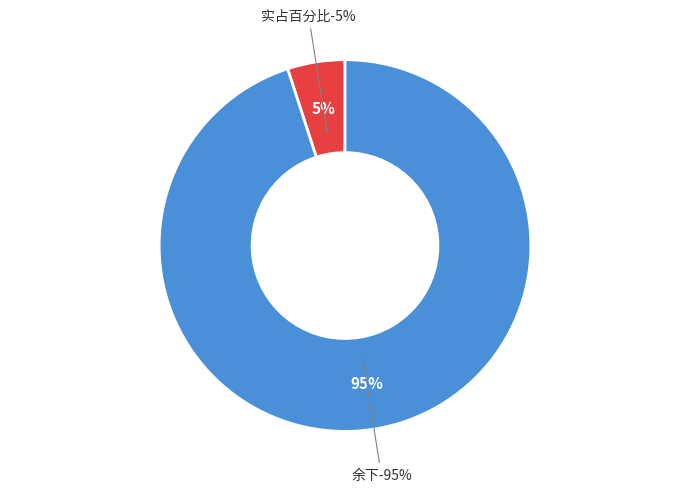

Rank the categories by value from highest to lowest.

余下, 实占百分比